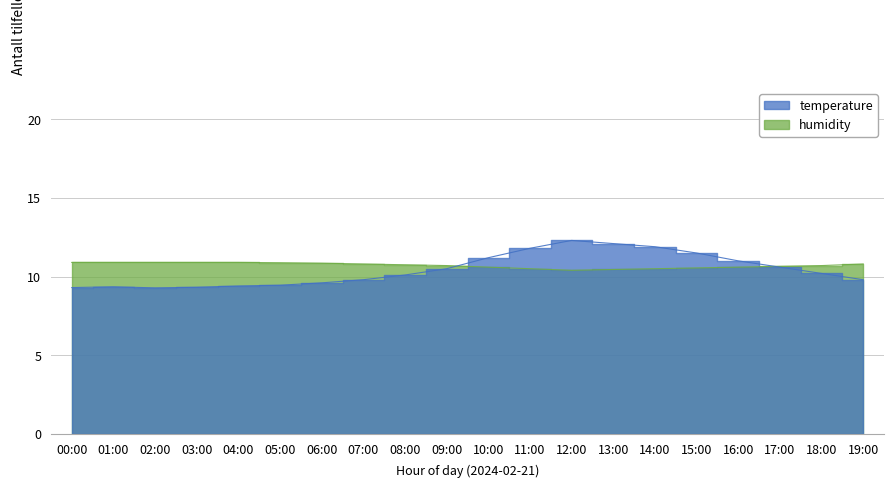

At which category does humidity reach its first local valley?

12:00